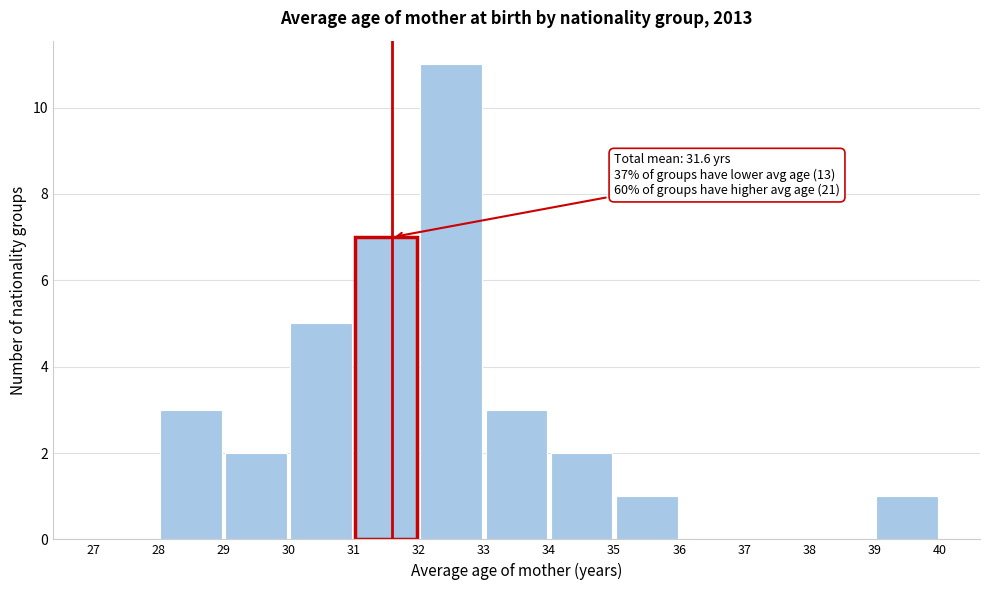

Which range on the x-axis has the tallest bar?

32 to 33